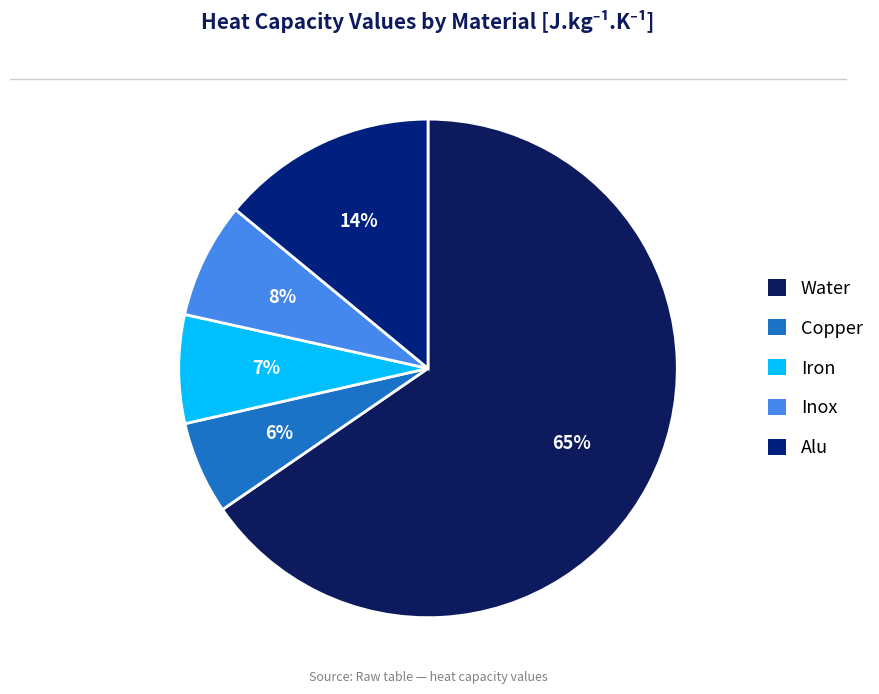

Which category has the biggest portion of the pie?

Water